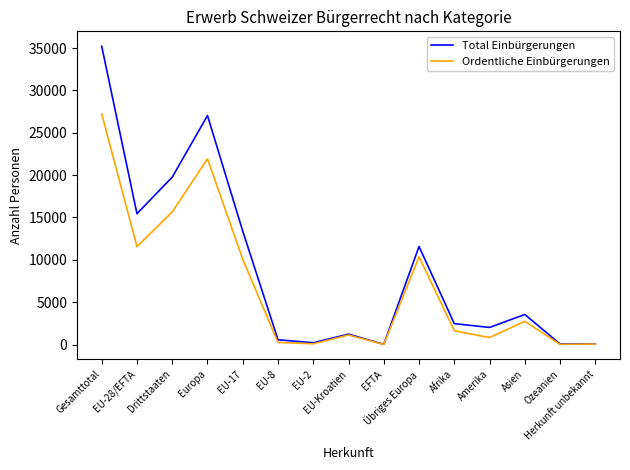

List the series in order of their overall mean, lowest first.

Ordentliche Einbürgerungen, Total Einbürgerungen